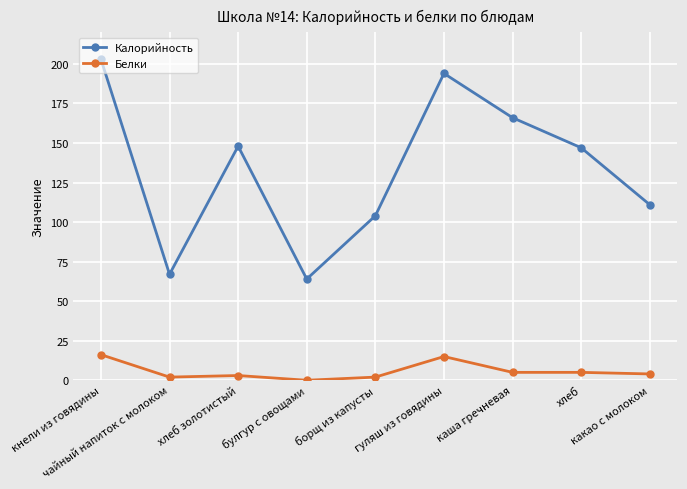

Between кнели из говядины and булгур с овощами, which series saw the biggest shift?

Калорийность